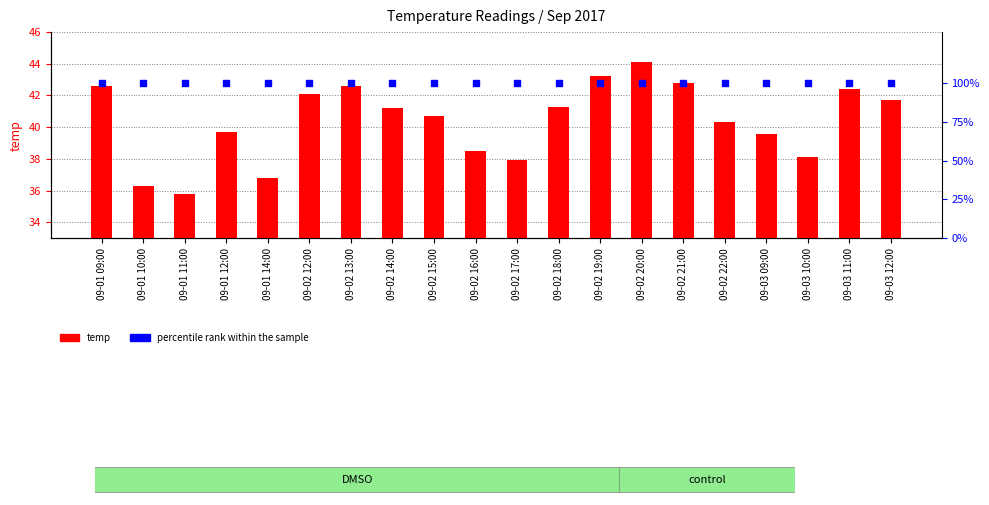

At how many categories does at least one series exceed 54?

20